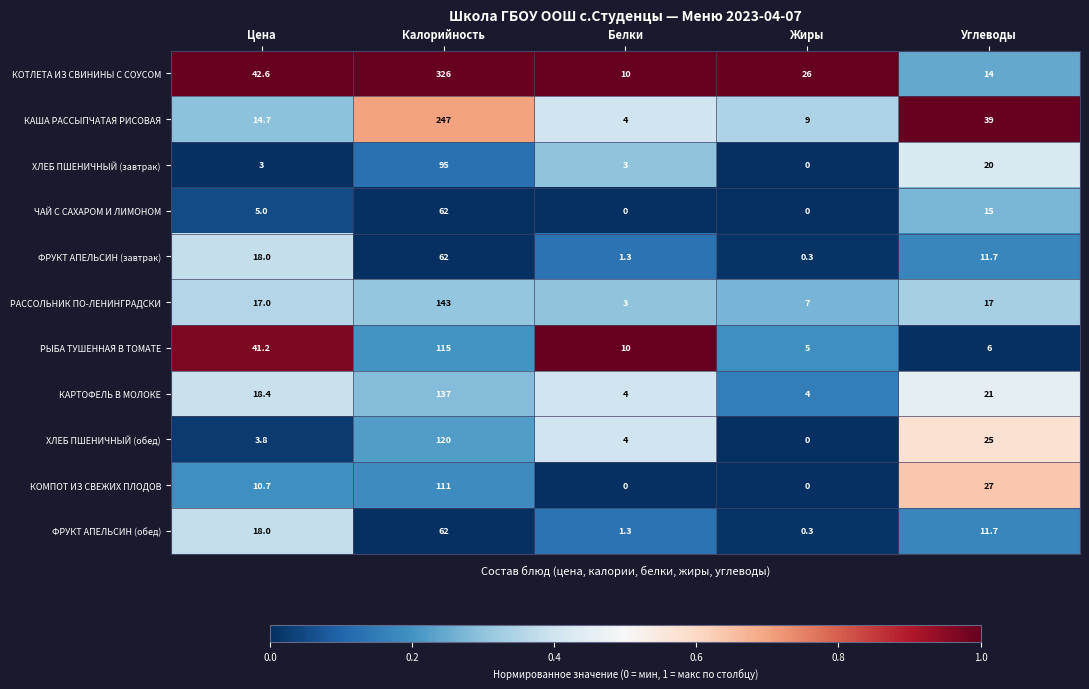

Is it true that КАРТОФЕЛЬ В МОЛОКЕ equals 21.0 at Углеводы?

True